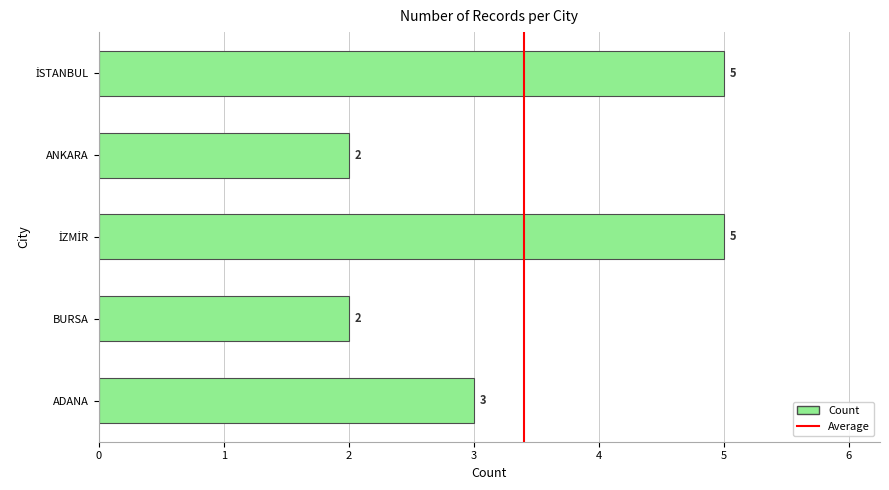

What is the ratio of the value at BURSA to the value at ANKARA?

1.0